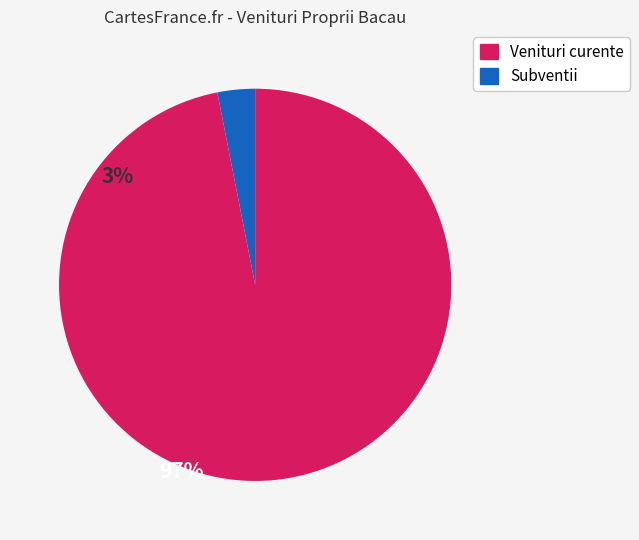

Count the number of slices in the pie.

2